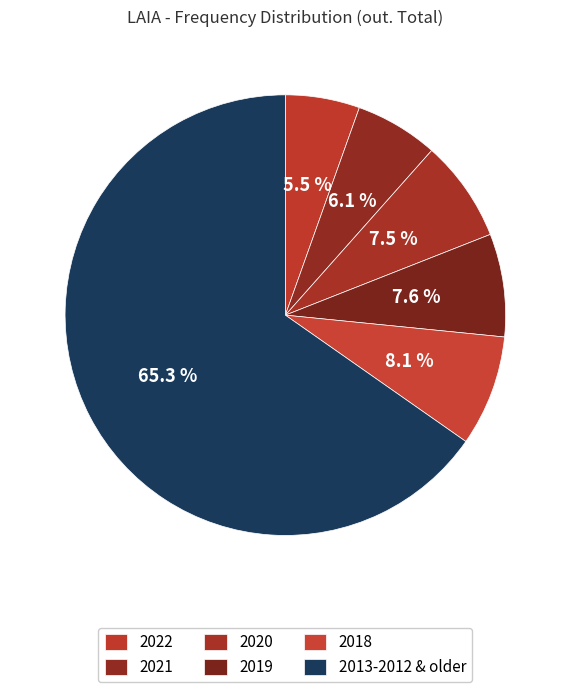

Is it true that 2022 is 1% of the pie?

False